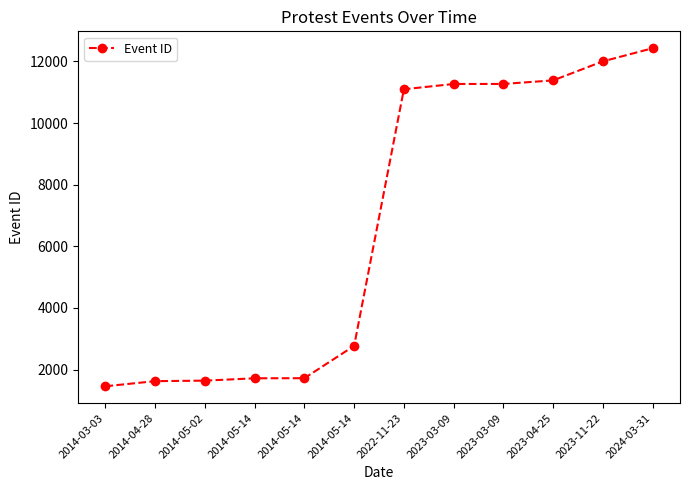

List the labels in order of value, smallest first.

2014-03-03, 2014-04-28, 2014-05-02, 2014-05-14, 2014-05-14, 2014-05-14, 2022-11-23, 2023-03-09, 2023-03-09, 2023-04-25, 2023-11-22, 2024-03-31